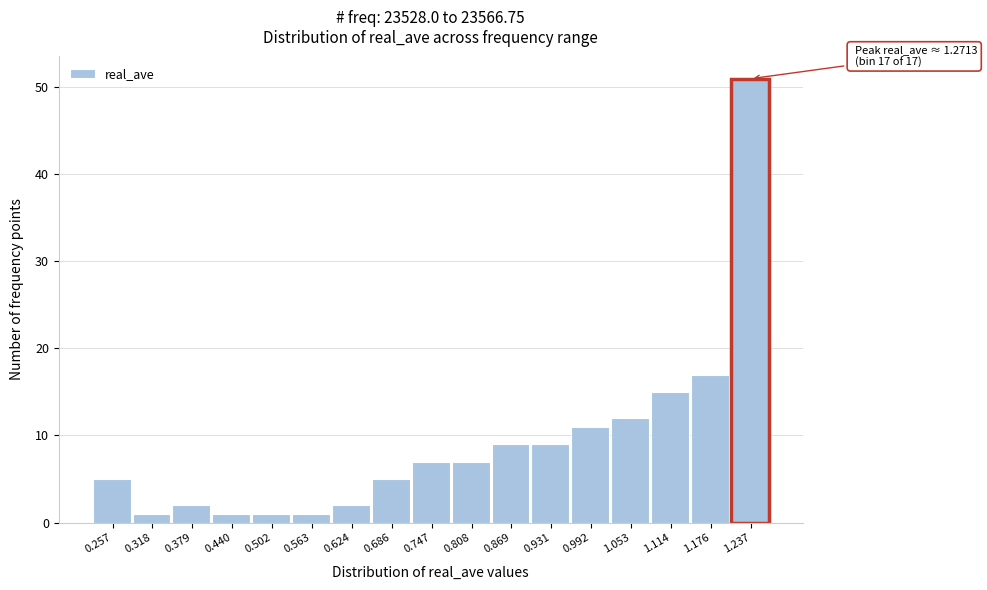

Reading left to right, what are all the values shown in this chart?

0.257=5	0.318=1	0.379=2	0.440=1	0.502=1	0.563=1	0.624=2	0.686=5	0.747=7	0.808=7	0.869=9	0.931=9	0.992=11	1.053=12	1.114=15	1.176=17	1.237=51